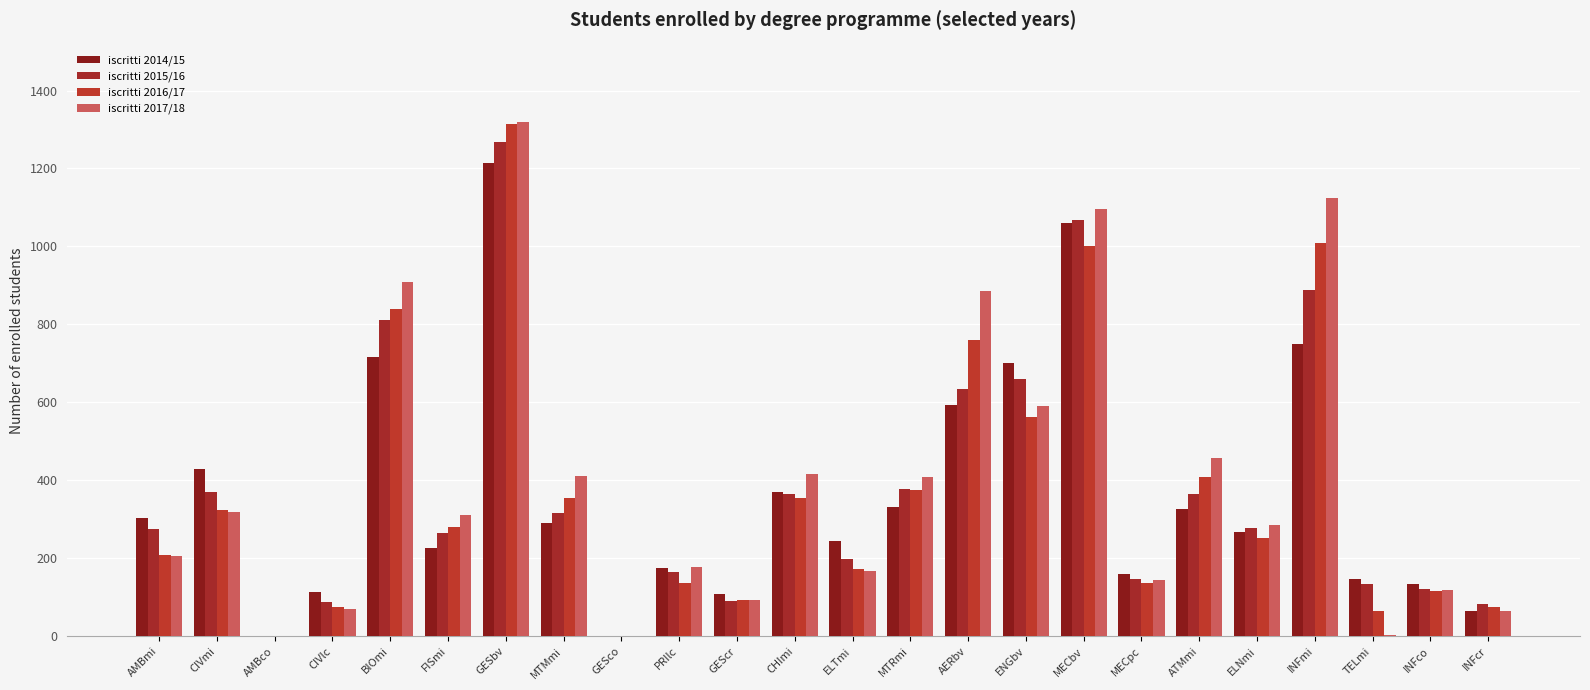

At which category is the sum across all series the highest?

GESbv